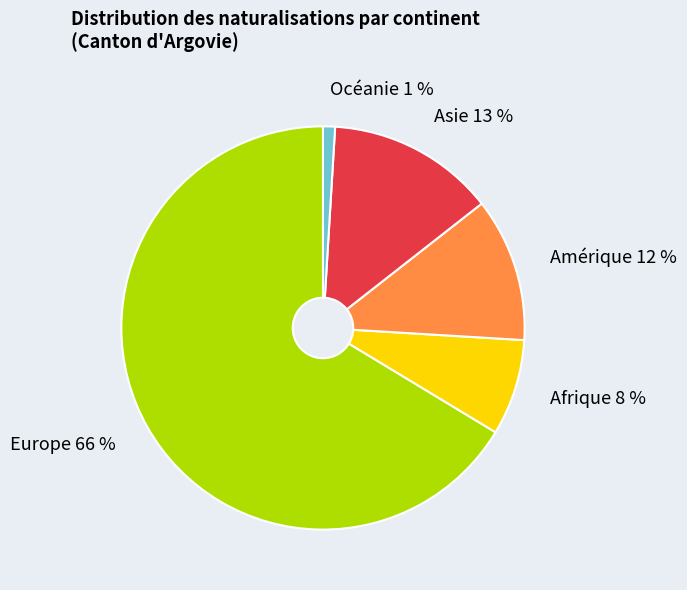

Count the number of slices in the pie.

5